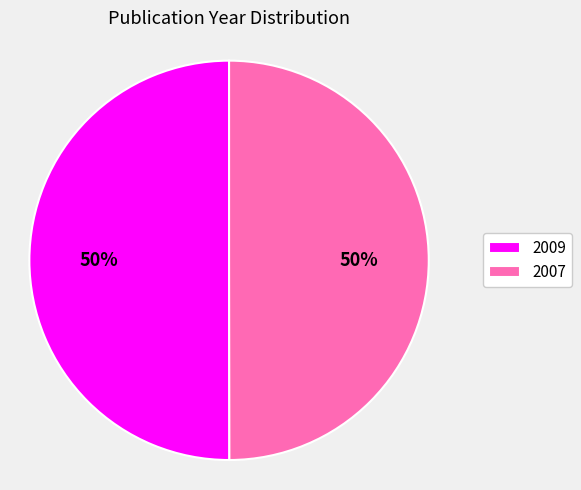

To the nearest percent, what portion does 2007 represent?

50%